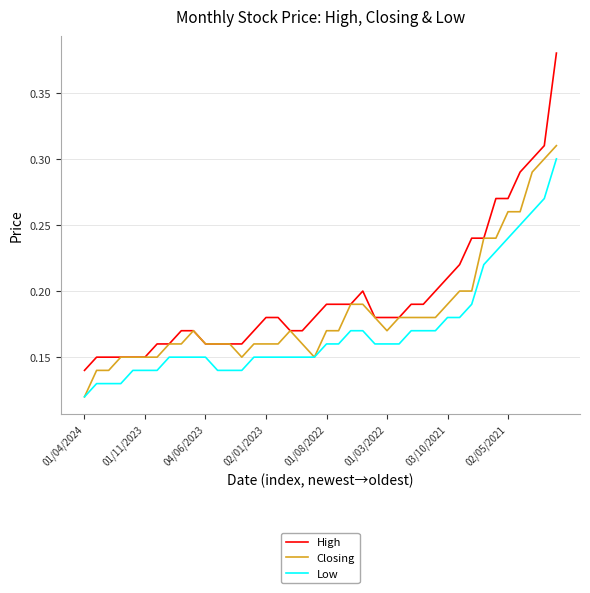

Which series has the largest total across all categories?

High